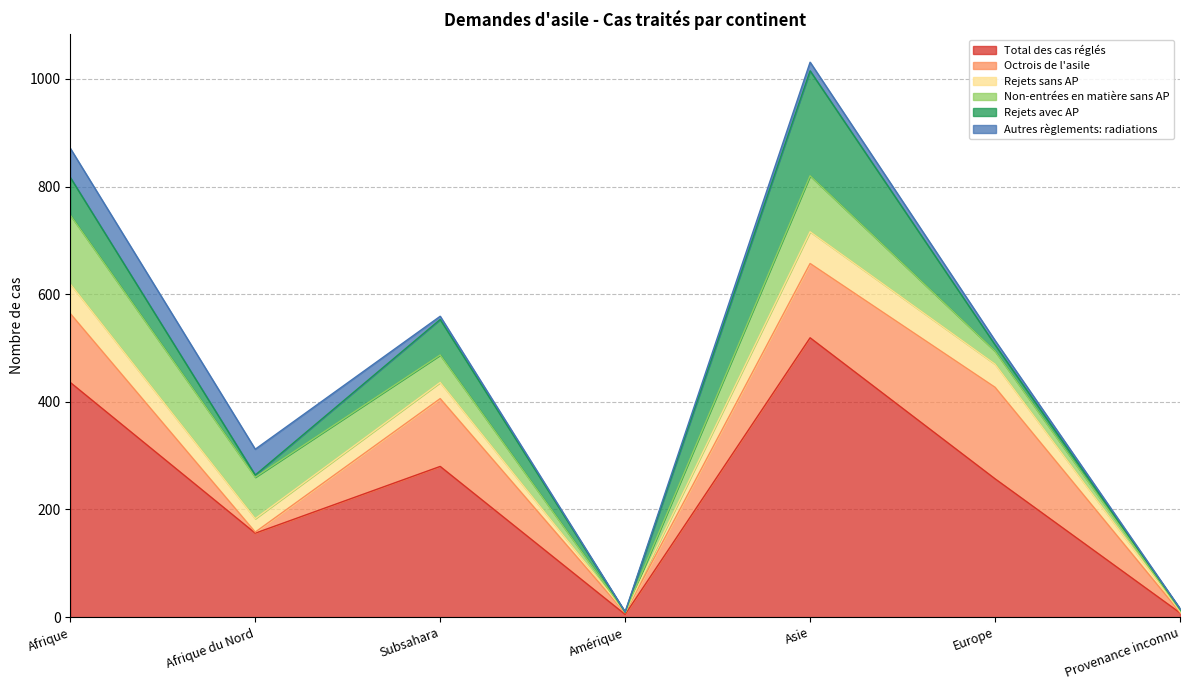

Is it true that Non-entrées en matière sans AP equals 33 at Europe?

False